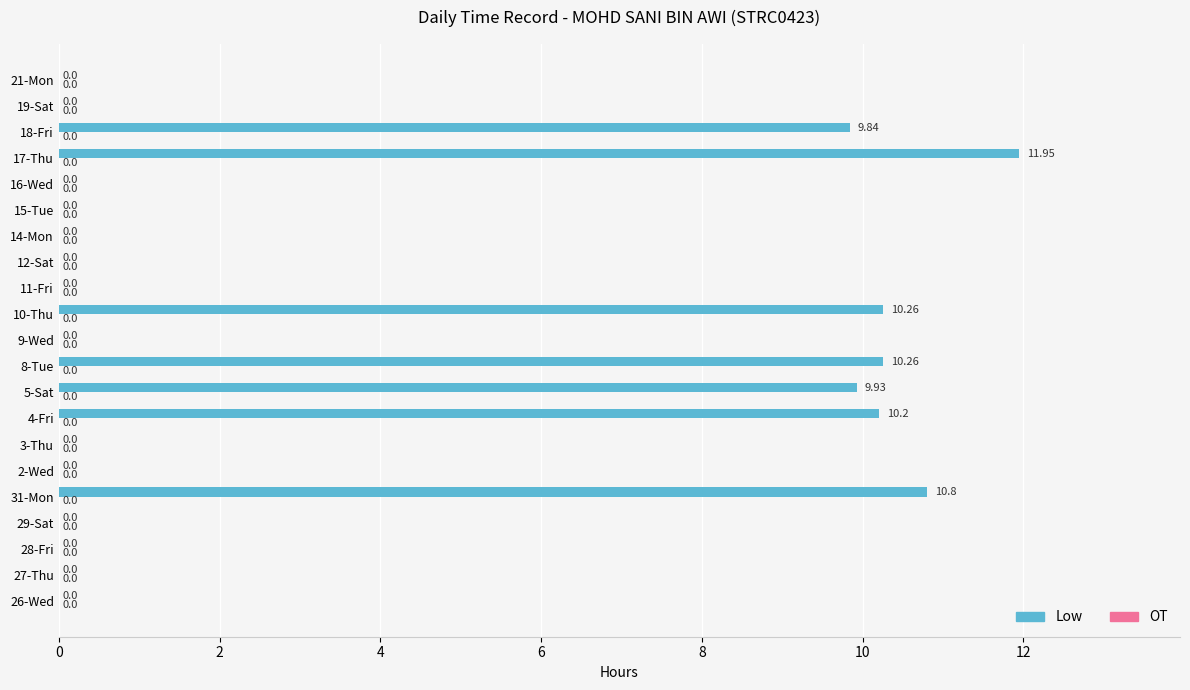

What is the ratio of the value at 8-Tue to the value at 10-Thu?

1.0